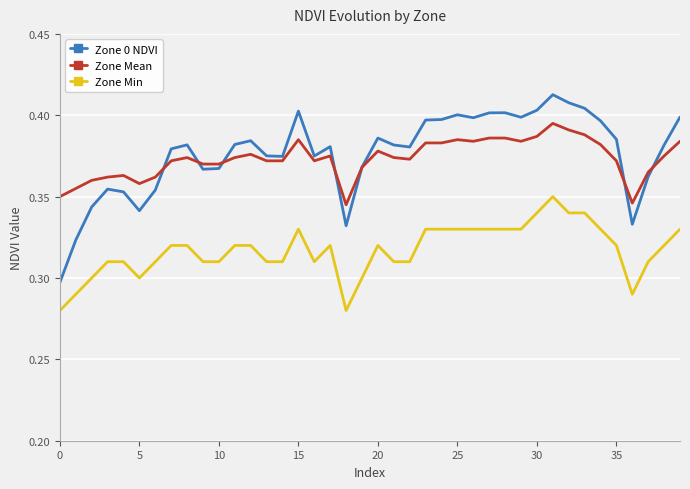

True or false: Zone Mean and Zone Min intersect in this chart.

False